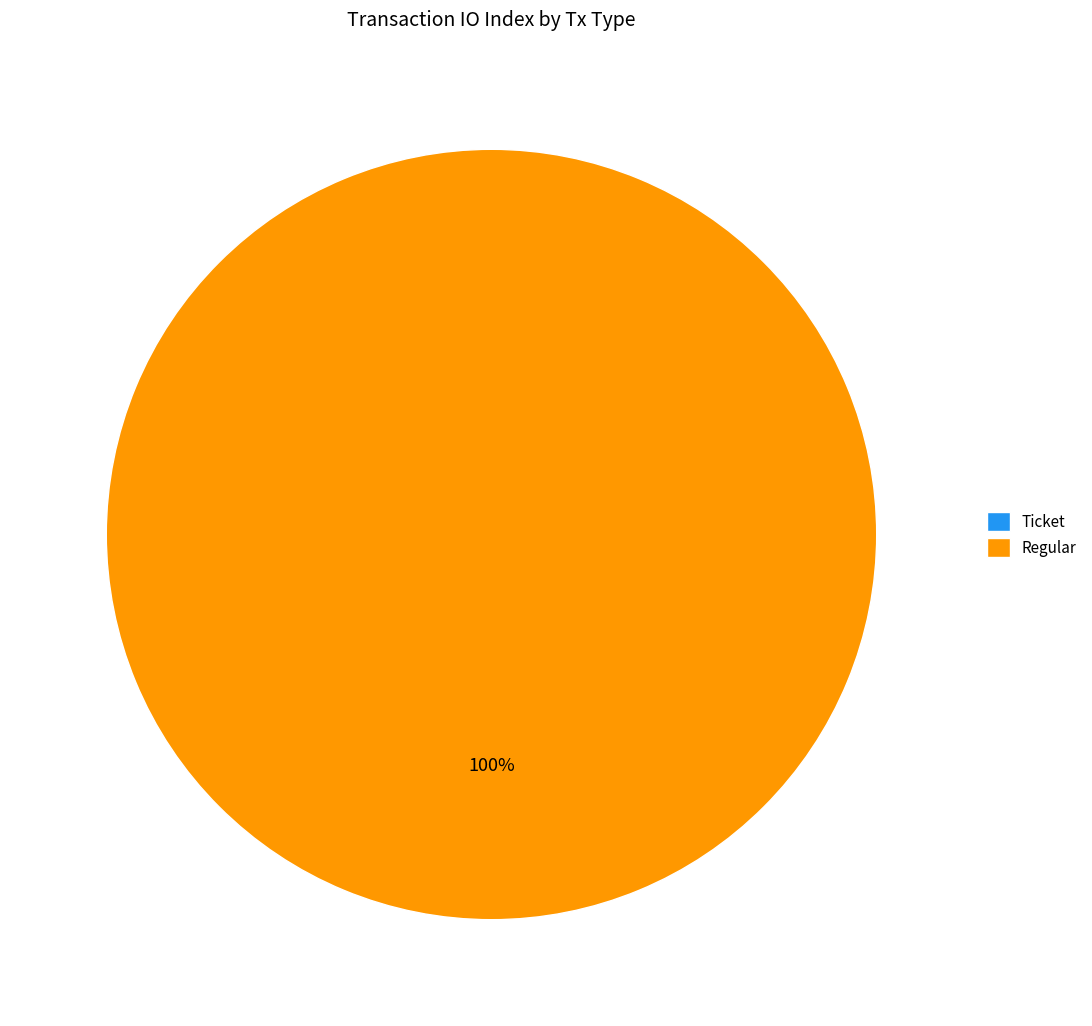

Does Regular (direction=1) represent more than half of the total?

Yes